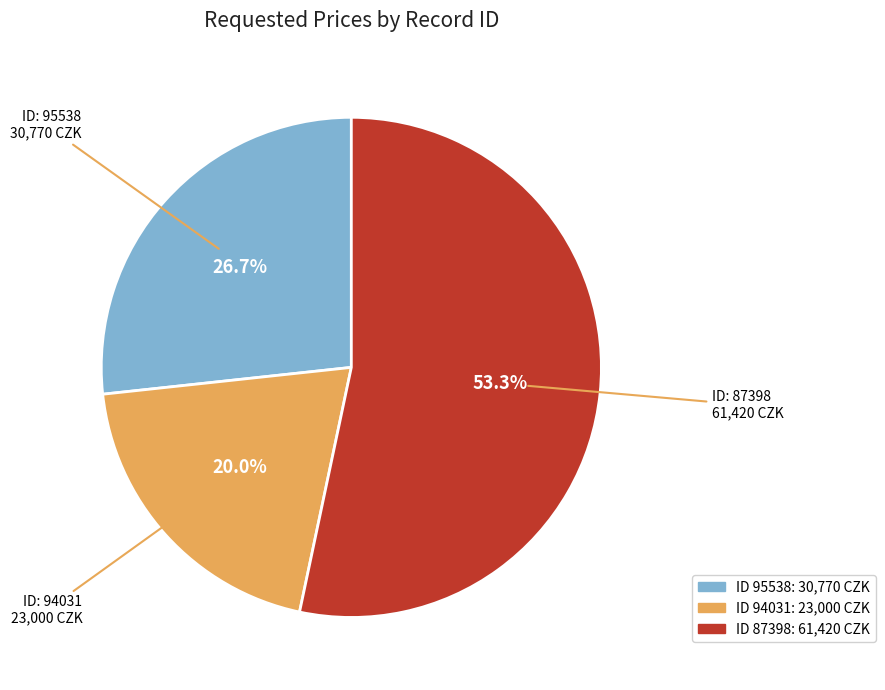

Does any single category account for the majority?

Yes